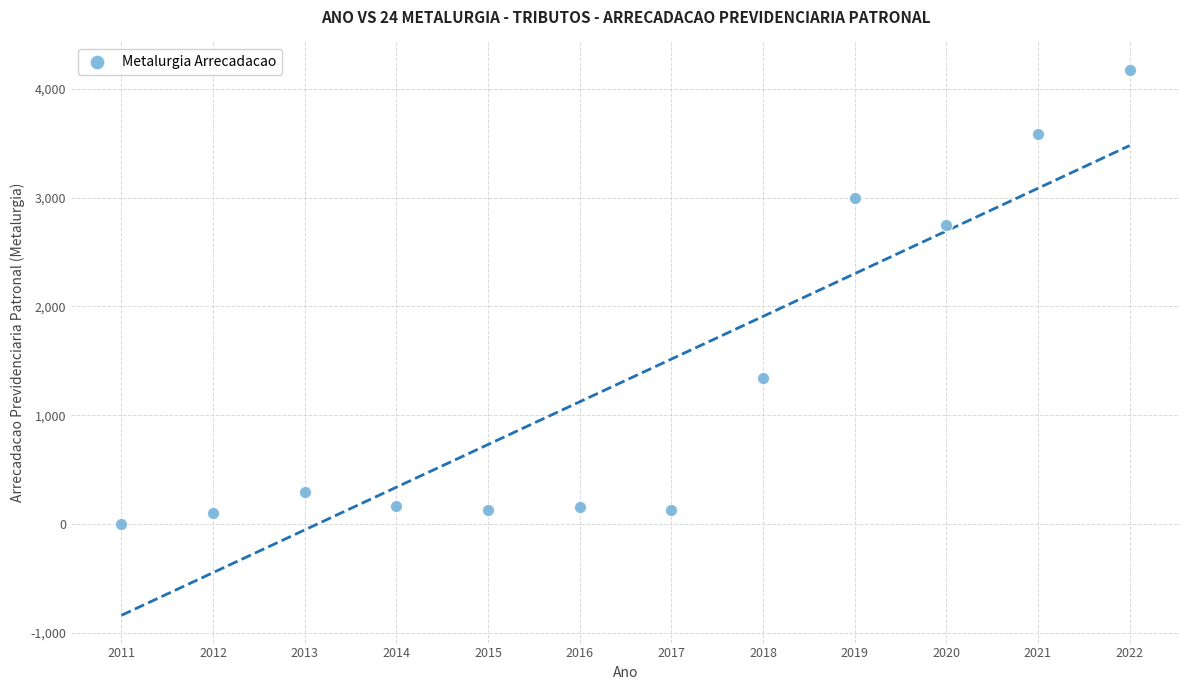

What is the range of X values (max minus min)?

11.0